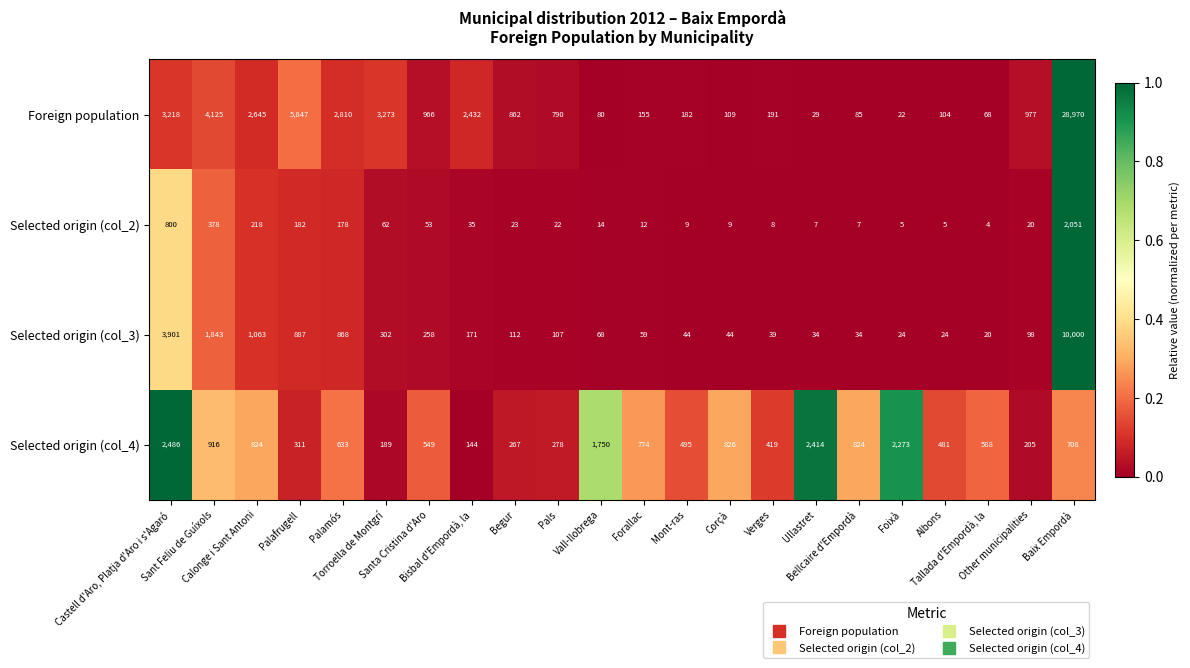

Rank the series by their maximum value, from highest to lowest.

Foreign population, Selected origin (col_3), Selected origin (col_4), Selected origin (col_2)